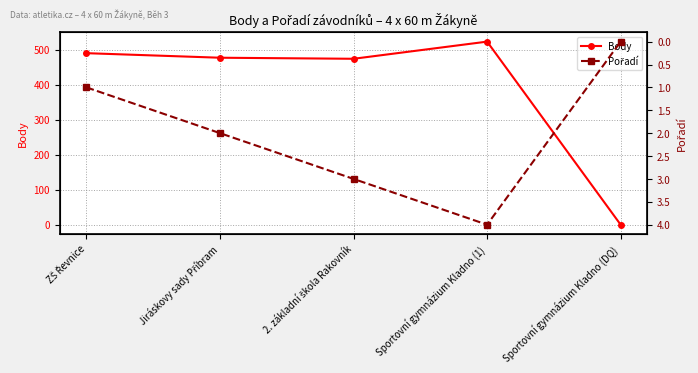

How many lines are shown in the chart?

2